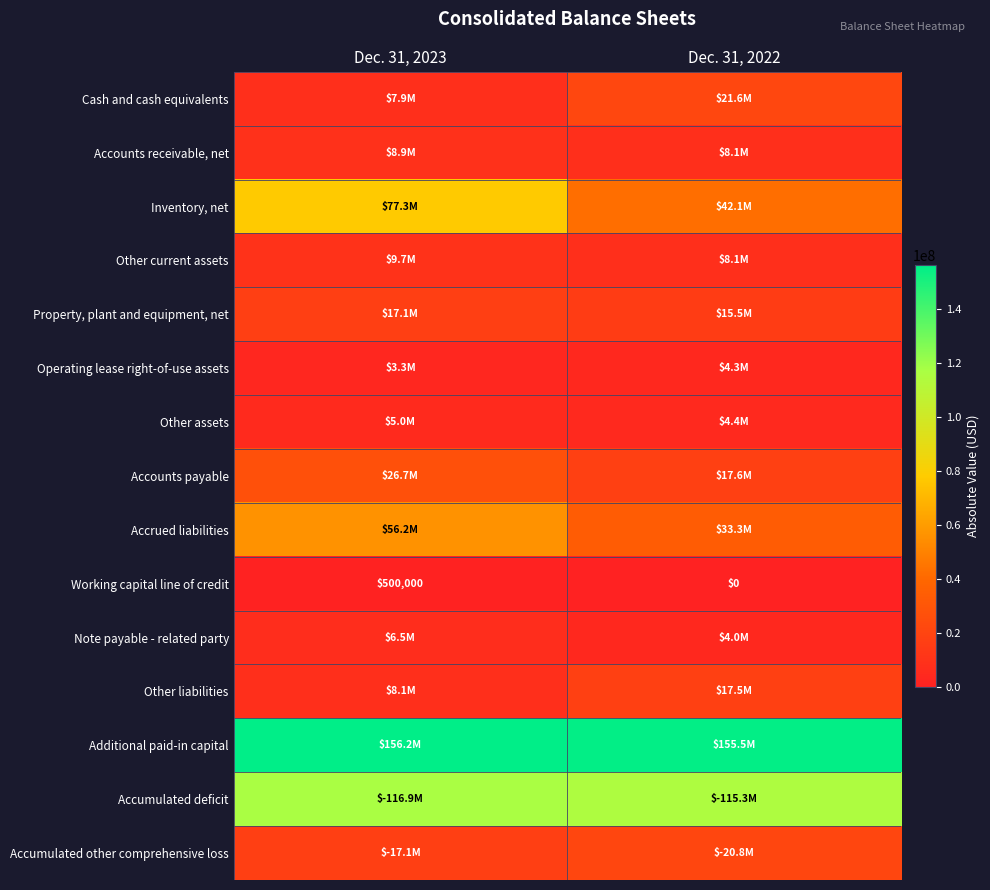

What is the average value of the Working capital line of credit series?

250000